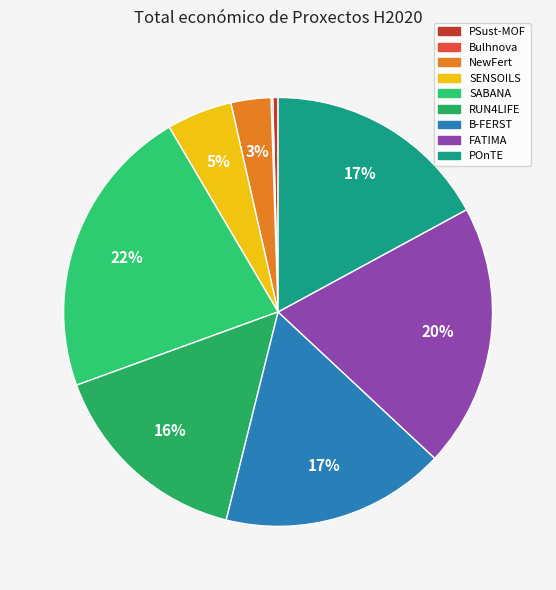

True or false: SABANA accounts for 22% of the total.

True